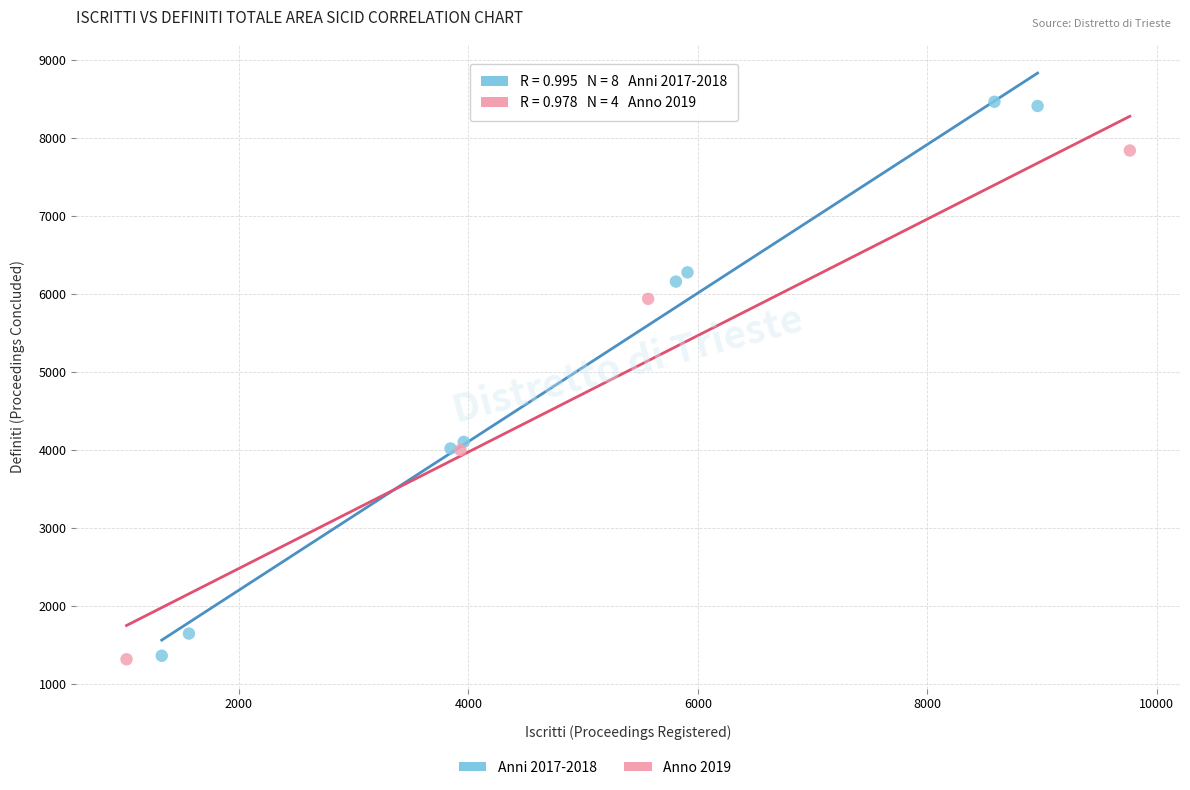

Which series has the widest spread of Y values?

Anni 2017-2018